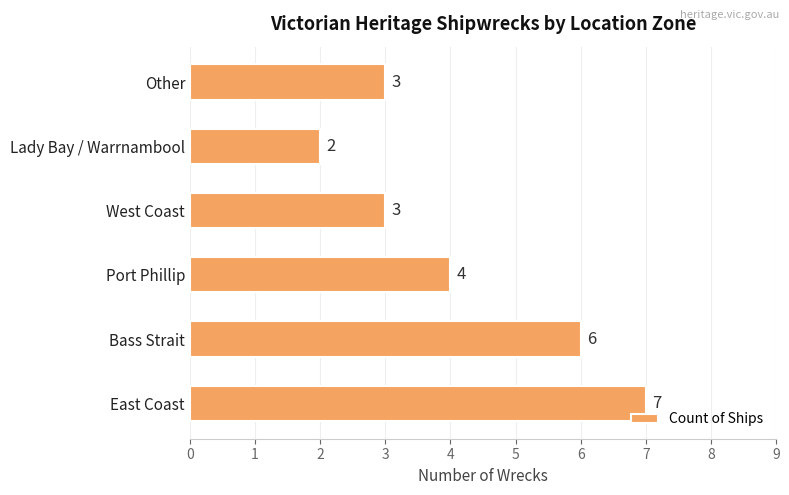

What is the sum of the values at Other and Bass Strait?

9